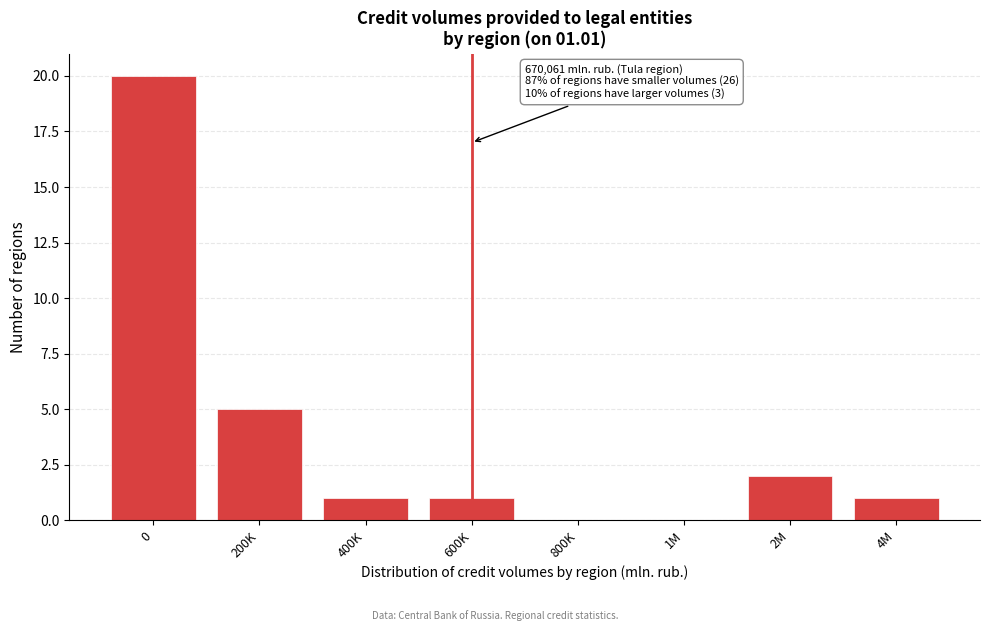

Reading left to right, transcribe all the data shown in this chart.

0=20	200K=5	400K=1	600K=1	800K=0	1M=0	2M=2	4M=1